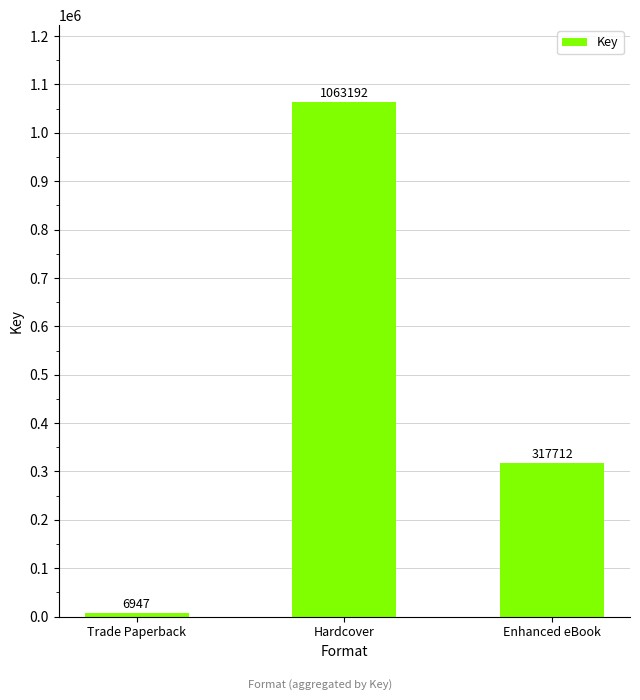

How many bars are there in total?

3